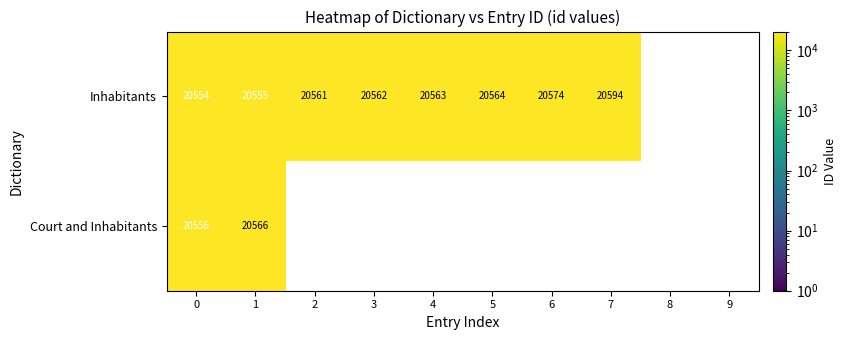

Is it true that Court and Inhabitants equals 20556 at 0?

True